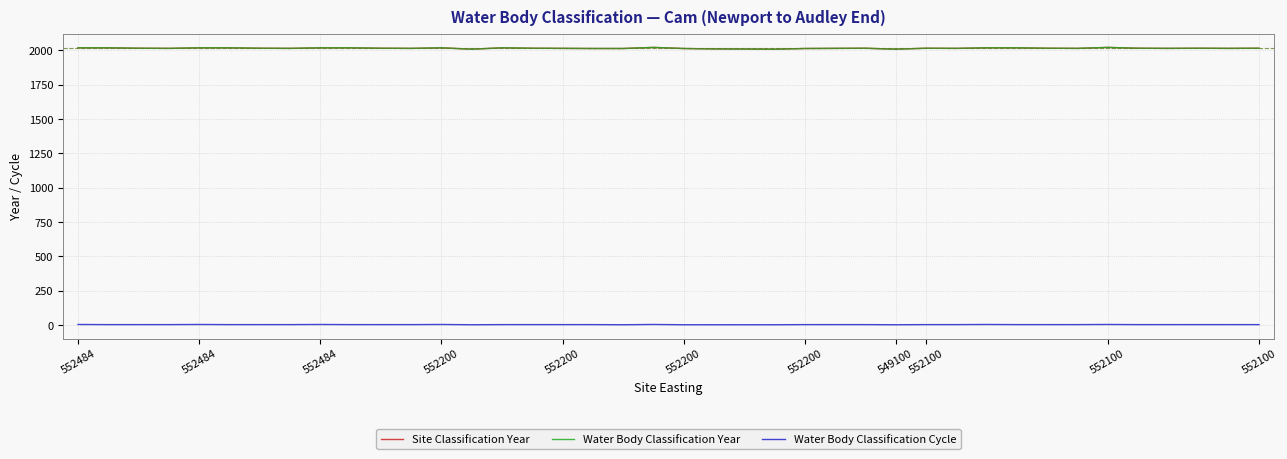

In Site Classification Year, how many points are higher than both neighbors (excluding endpoints)?

7